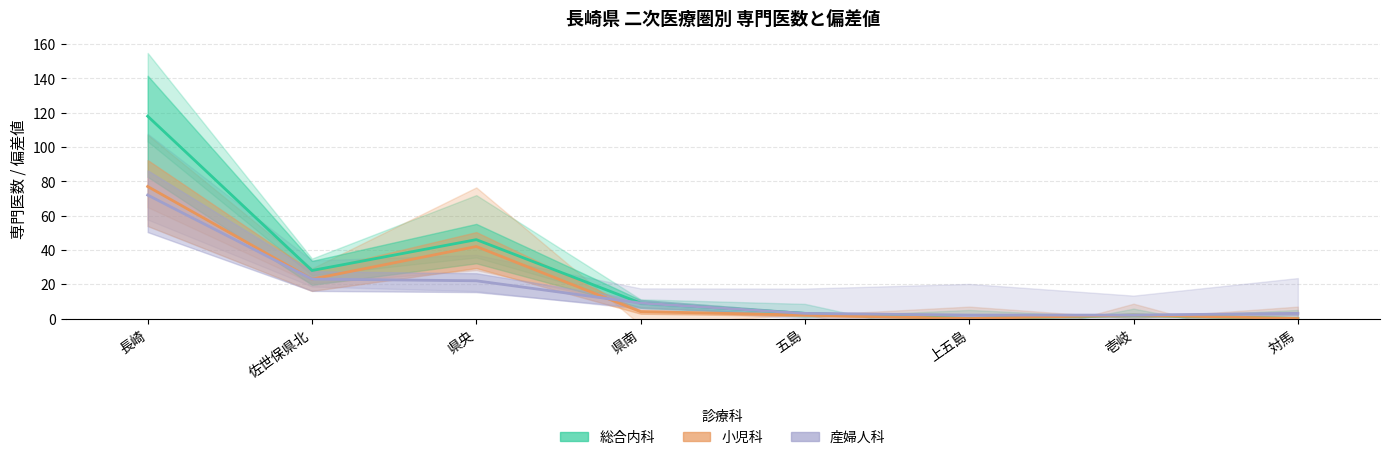

What is the value of the 産婦人科専門医数 point at the 6th from the left?

2